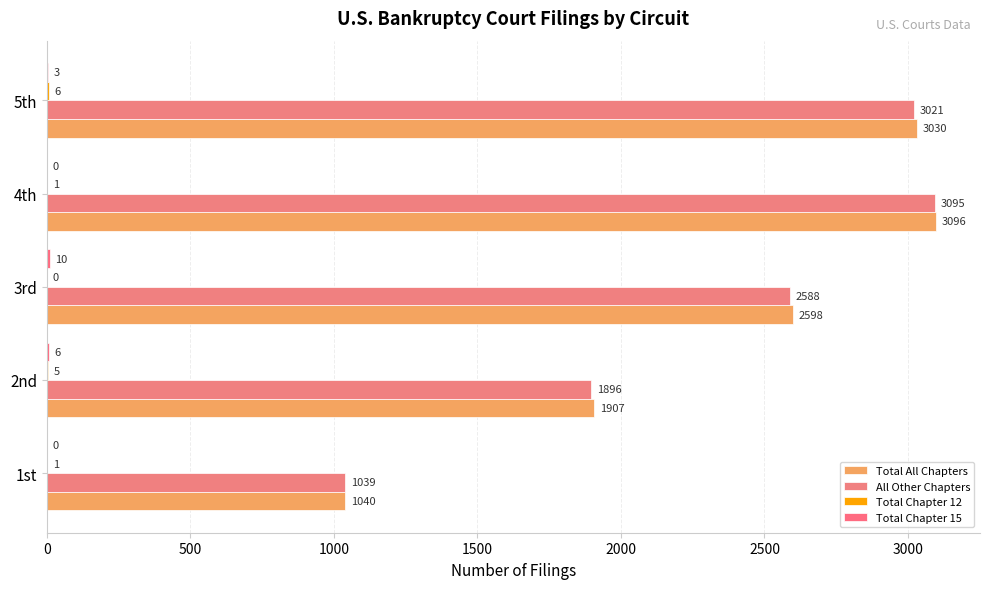

Count the number of categories in the chart.

5